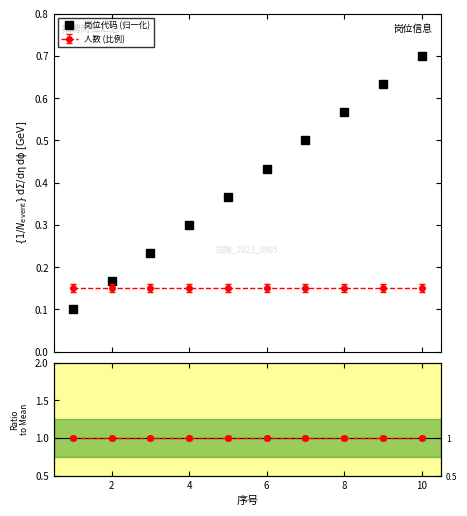

List the series in order of their overall mean, lowest first.

人数 (比例), 岗位代码 (归一化)